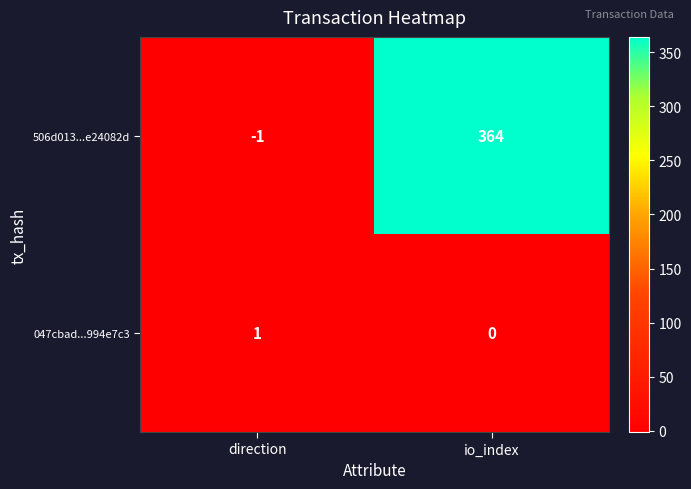

What is the sum of the 506d013...e24082d values at io_index and direction?

363